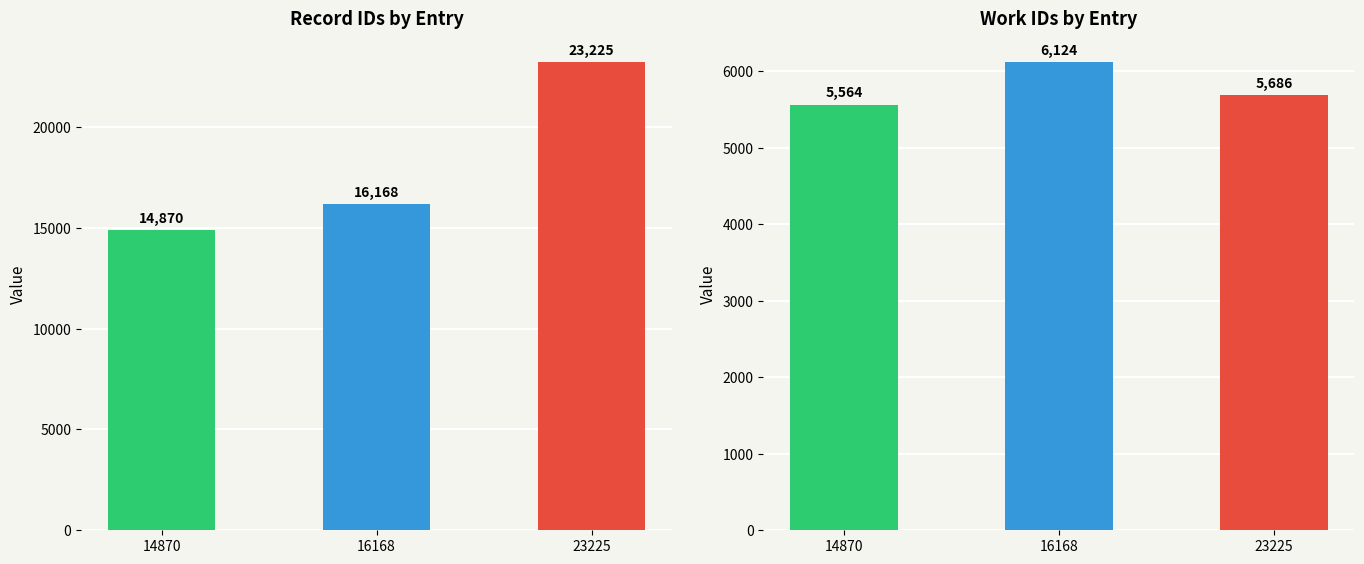

Which category has the highest value across all series?

23225